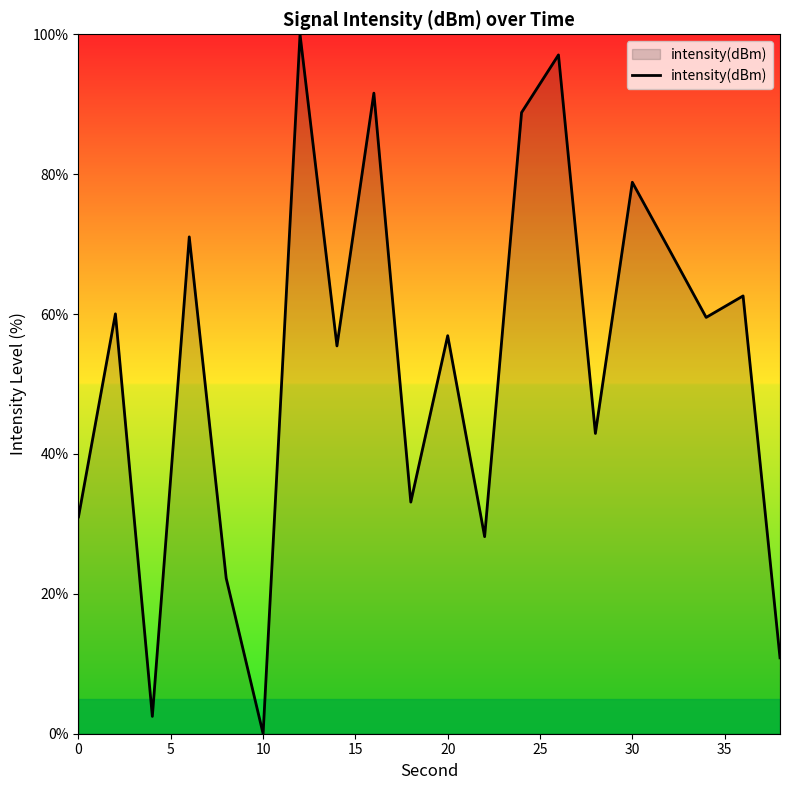

What is the maximum value shown in the chart?

100.0